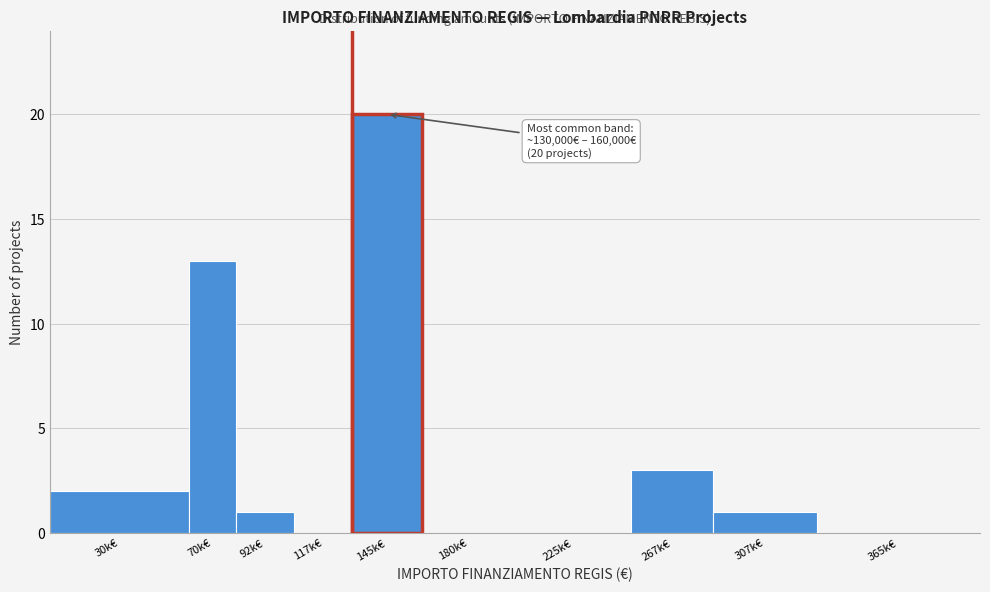

Reading left to right, what are all the values shown in this chart?

30k€=2	70k€=13	92k€=1	117k€=0	145k€=20	180k€=0	225k€=0	267k€=3	307k€=1	365k€=0